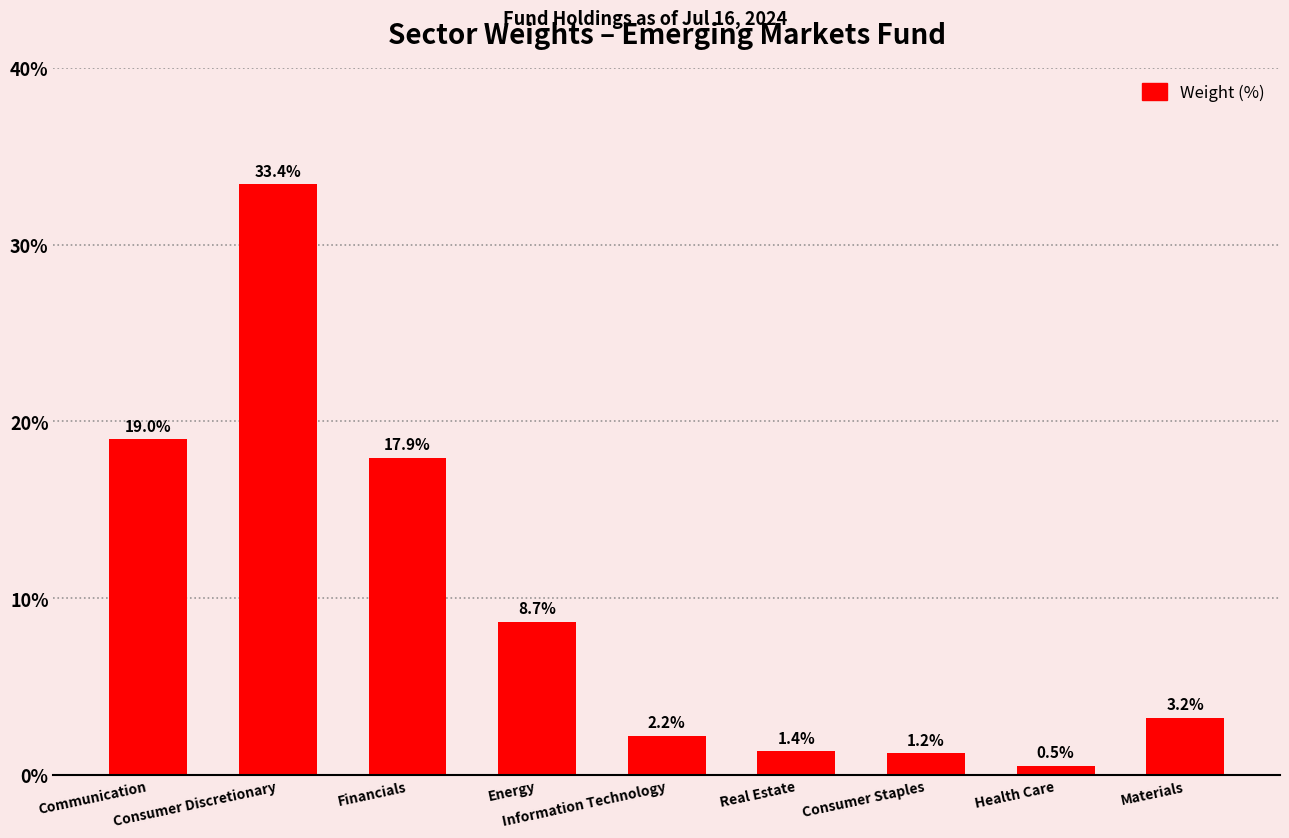

Rank the categories by value from highest to lowest.

Consumer Discretionary, Communication, Financials, Energy, Materials, Information Technology, Real Estate, Consumer Staples, Health Care